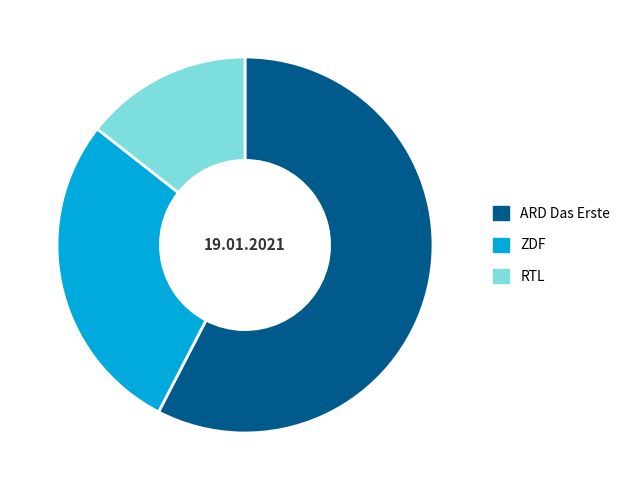

Which category has the biggest portion of the pie?

ARD Das Erste